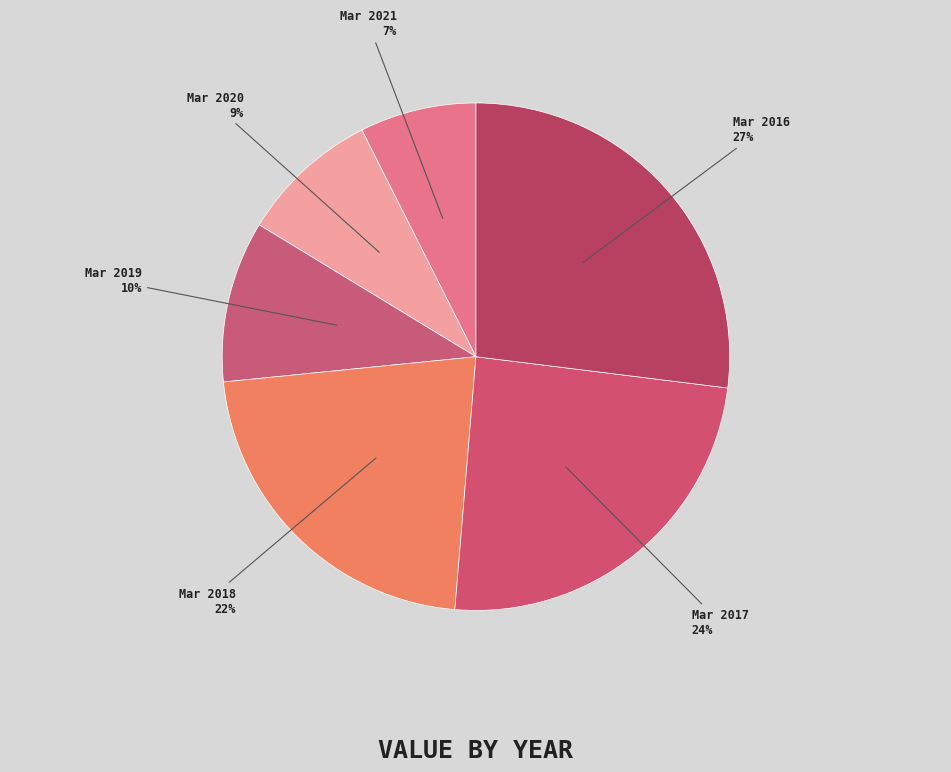

Rank the categories by value from lowest to highest.

Mar 2021, Mar 2020, Mar 2019, Mar 2018, Mar 2017, Mar 2016